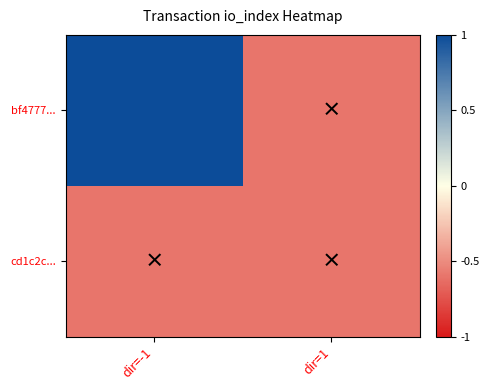

At how many categories does at least one series exceed 0?

1